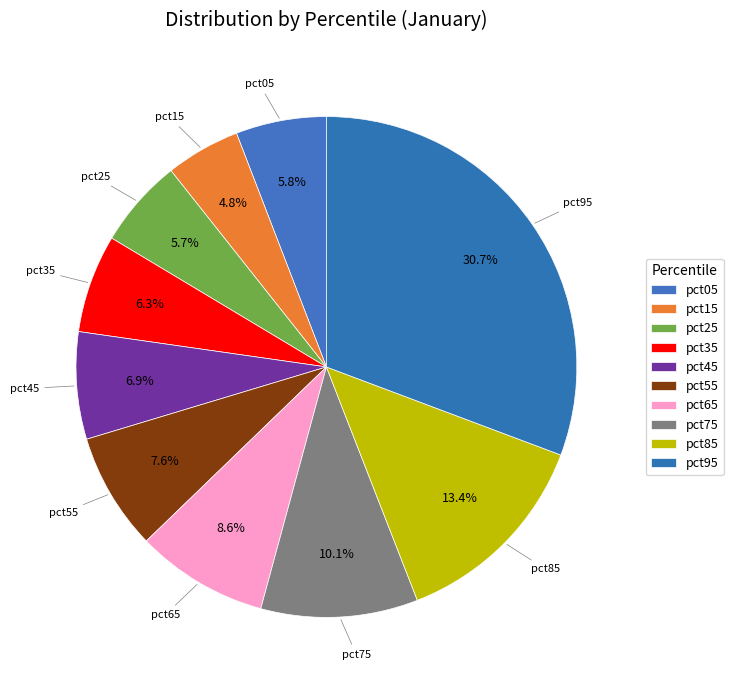

Combined, what portion of the pie is pct75 and pct85?

23.5%